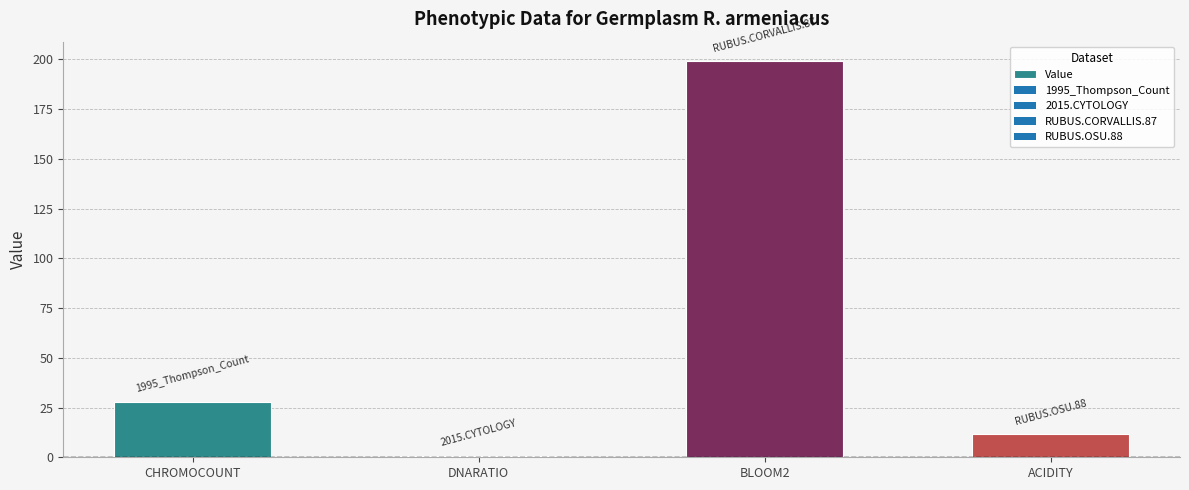

Rank the categories by value from lowest to highest.

DNARATIO, ACIDITY, CHROMOCOUNT, BLOOM2